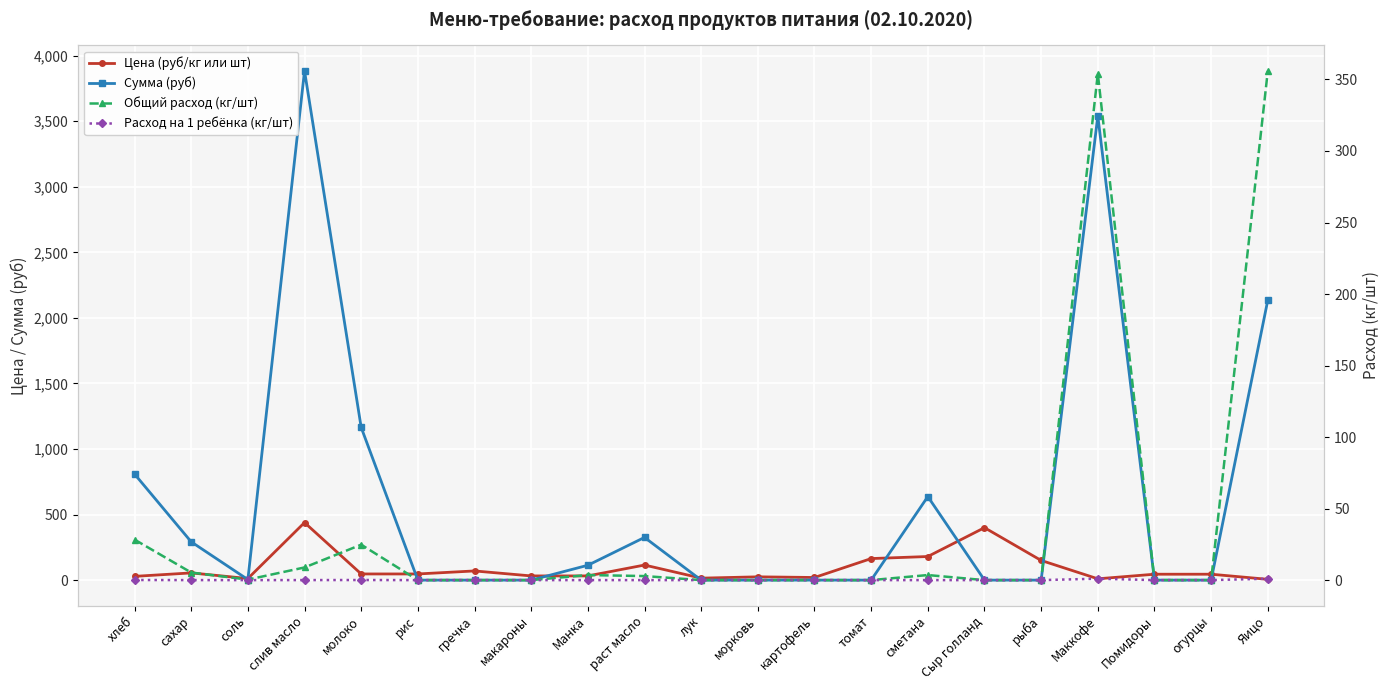

Reading left to right, list all the values displayed in this chart.

Цена (руб/кг или шт): 28.6	55.0	12.0	438.9	47.0	47.0	70.0	32.0	32.0	115.0	15.0	25.0	20.0	164.3	180.0	400.0	150.0	10.0	45.0	45.0	6.0
Сумма (руб): 809.1	292.1	4.2	3884.2	1164.7	0.0	0.0	0.0	113.3	325.7	0.0	0.0	0.0	0.0	637.2	0.0	0.0	3540.0	0.0	0.0	2136.0
Общий расход (кг/шт): 28.3	5.3	0.4	8.8	24.8	0.0	0.0	0.0	3.5	2.8	0.0	0.0	0.0	0.0	3.5	0.0	0.0	354.0	0.0	0.0	356.0
Расход на 1 ребёнка (кг/шт): 0.1	0.0	0.0	0.0	0.1	0.0	0.0	0.0	0.0	0.0	0.0	0.0	0.0	0.0	0.0	0.0	0.0	1.0	0.0	0.0	1.0